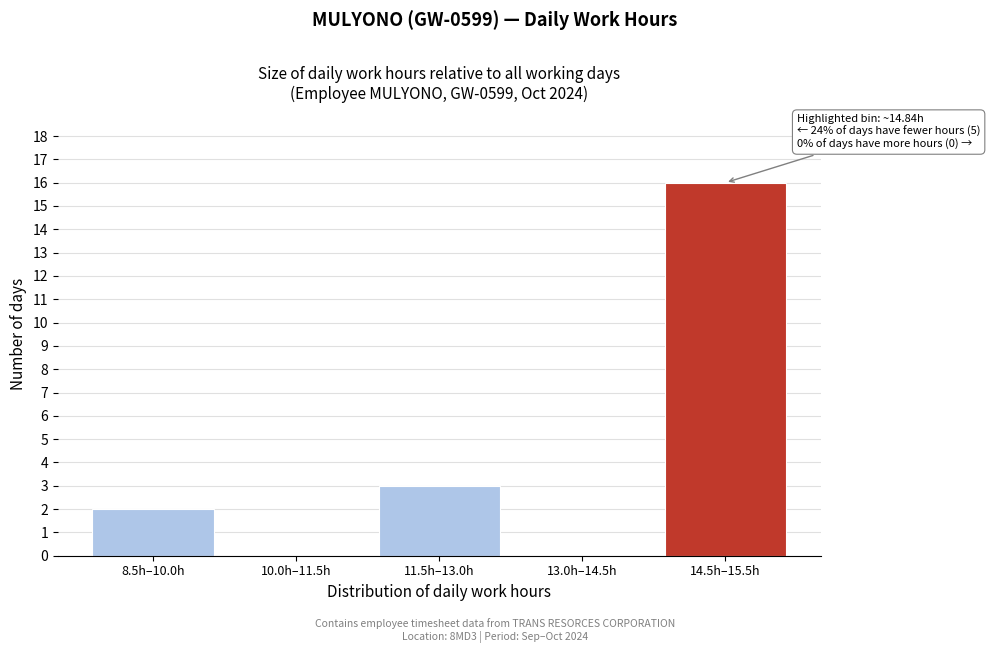

Reading left to right, what are all the values shown in this chart?

8.5h–10.0h=2	10.0h–11.5h=0	11.5h–13.0h=3	13.0h–14.5h=0	14.5h–15.5h=16